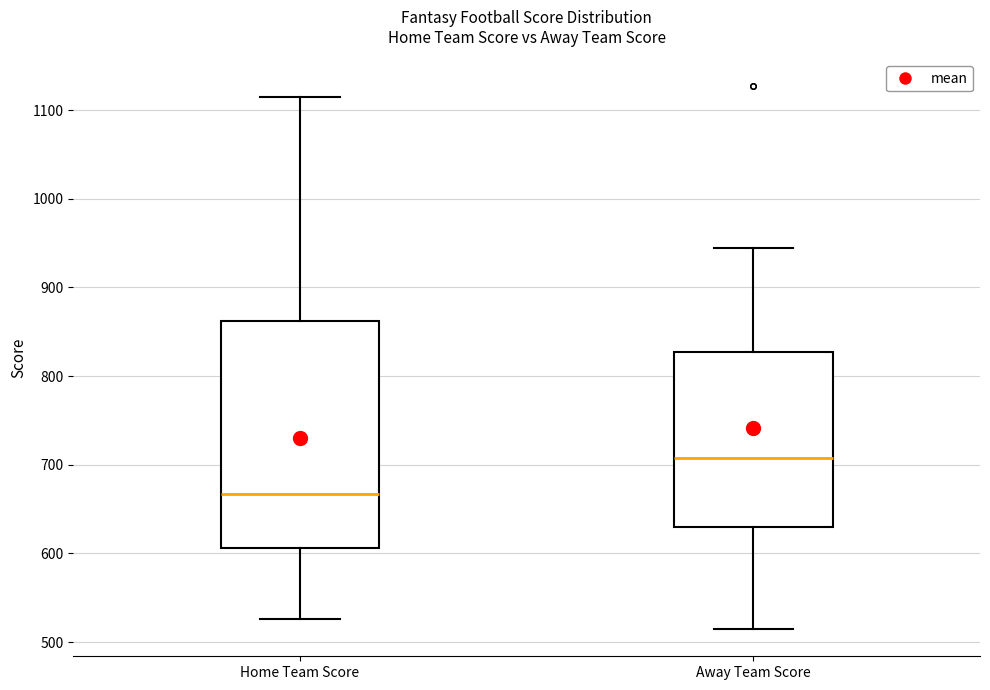

Reading left to right, transcribe this box plot: for each box, give where its median line is, the range the box spans, and where its two whiskers end, as read against the y-axis. The values are not printed on the chart, so give them approximately, as read against the axis.

Home Team Score: median 670, box 610 to 860, whiskers 530 to 1110
Away Team Score: median 710, box 630 to 830, whiskers 510 to 940